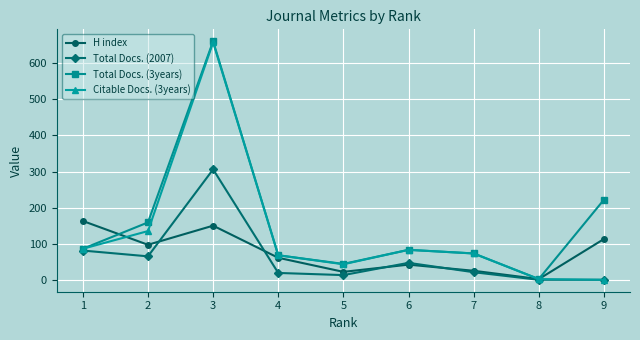

What is the sum of the H index values at 8 and 2?

99